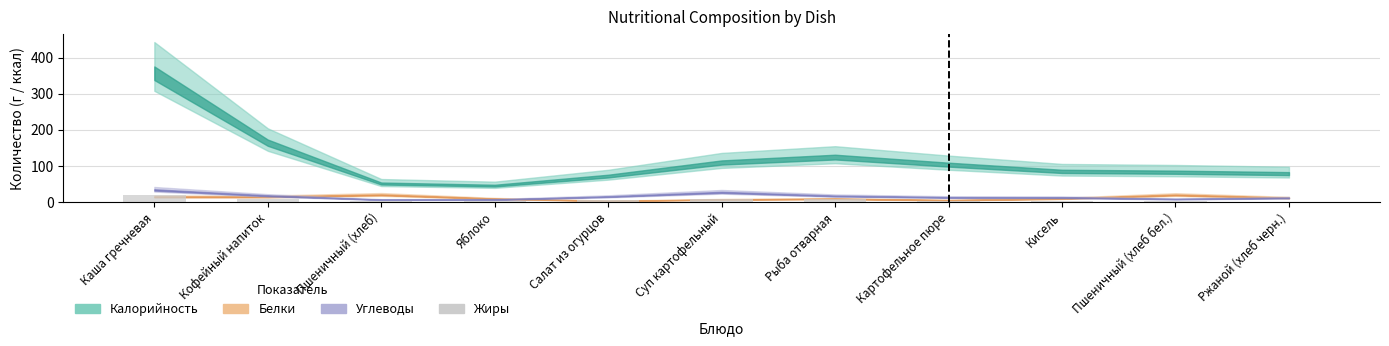

What is the sum of all values?

61.2